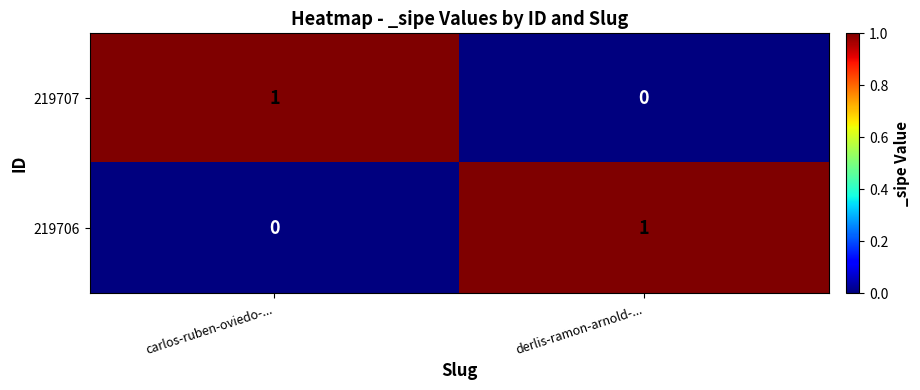

Reading right to left, extract all data points from this chart.

219707: 0	1
219706: 1	0